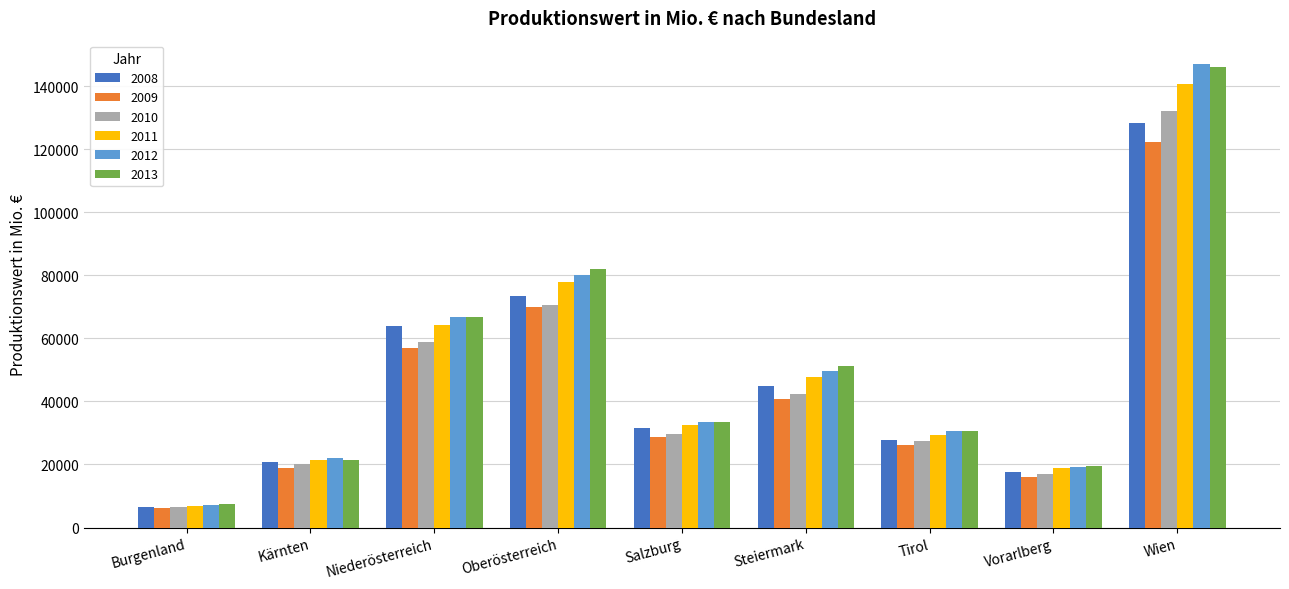

What is the average value of the 2013 series?

50989.0